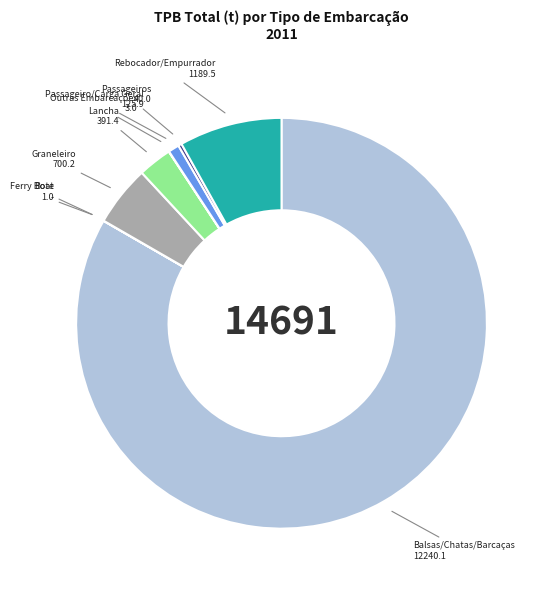

What is the largest slice in the pie chart?

Balsas/Chatas/Barcaças